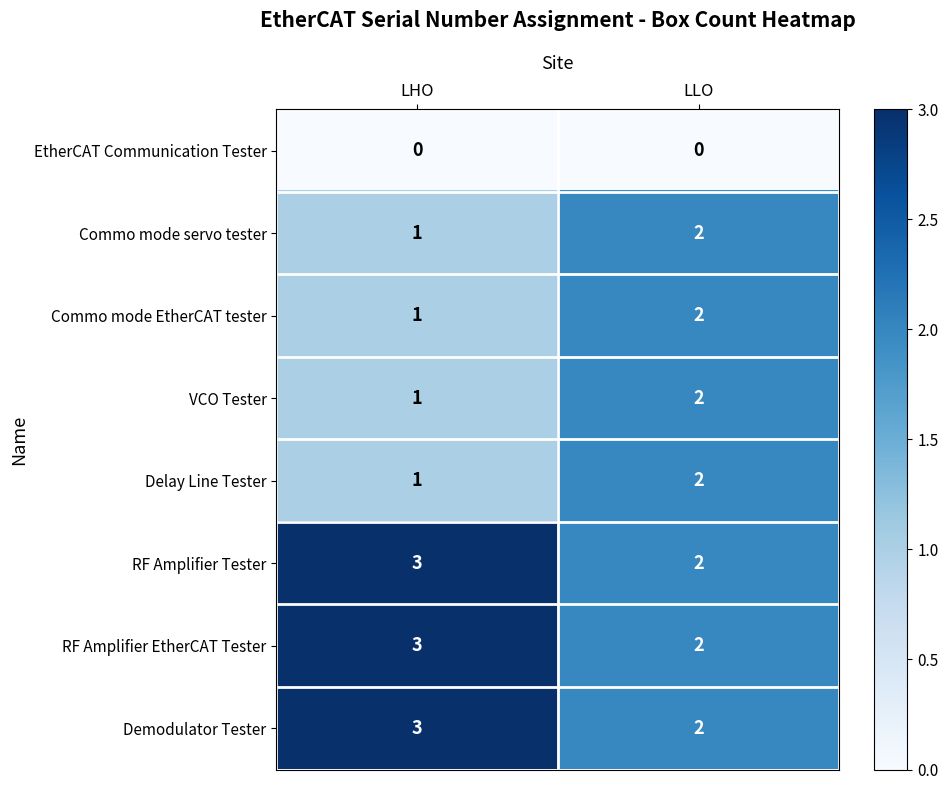

The RF Amplifier EtherCAT Tester series shows 3 at LHO. True or false?

True